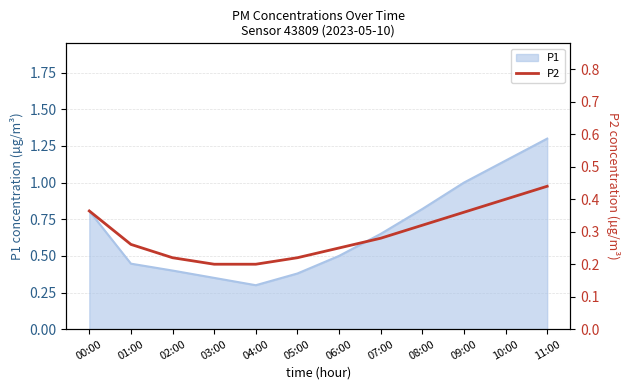

The chart shows a value of 0.2 at 05:00. True or false?

True